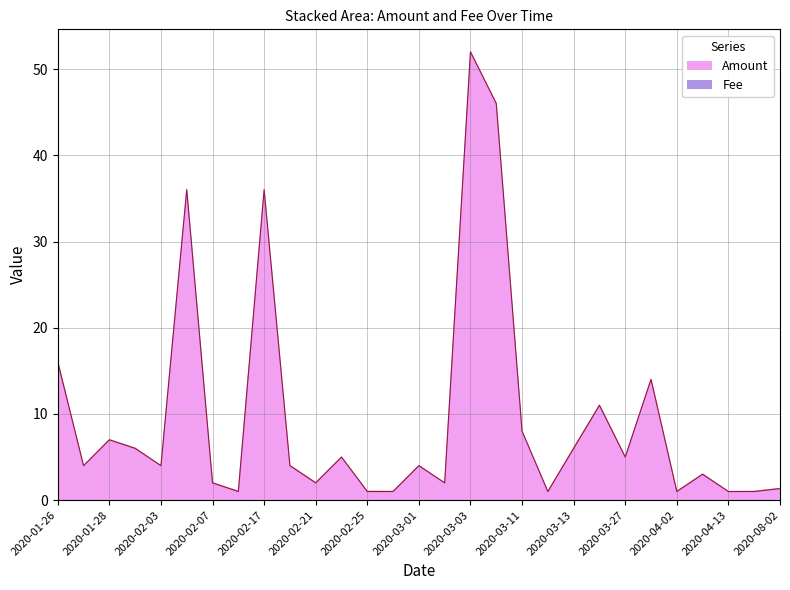

What is the difference between the values at 2020-03-11 and 2020-02-16?

7.0